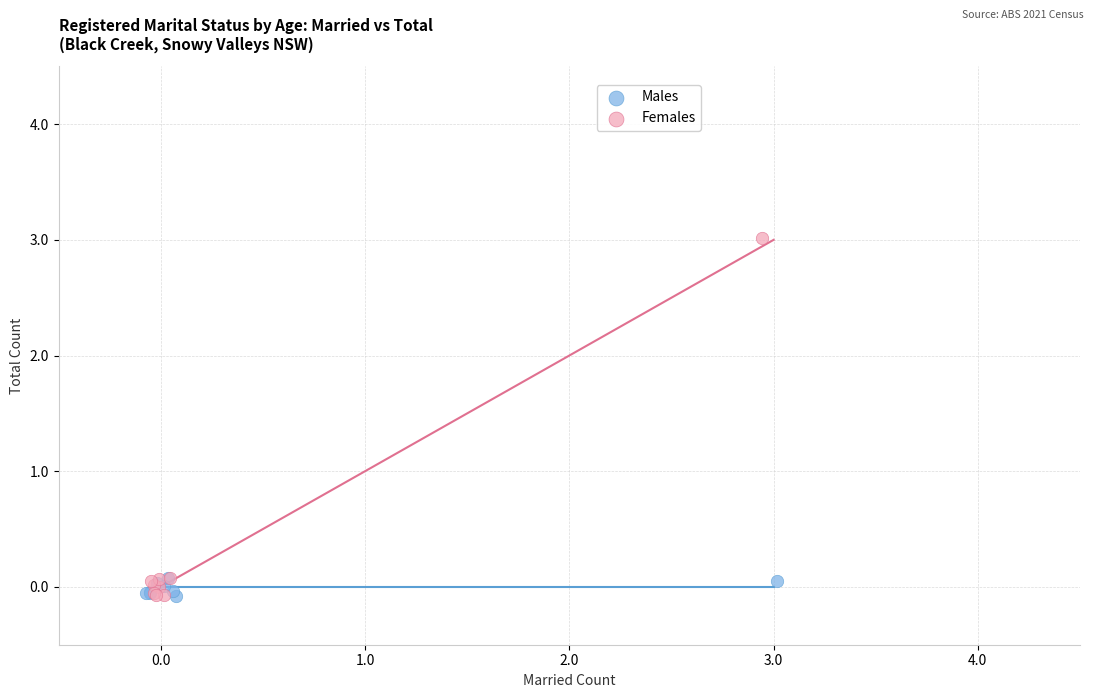

What are all the series names shown in the legend?

Males, Females